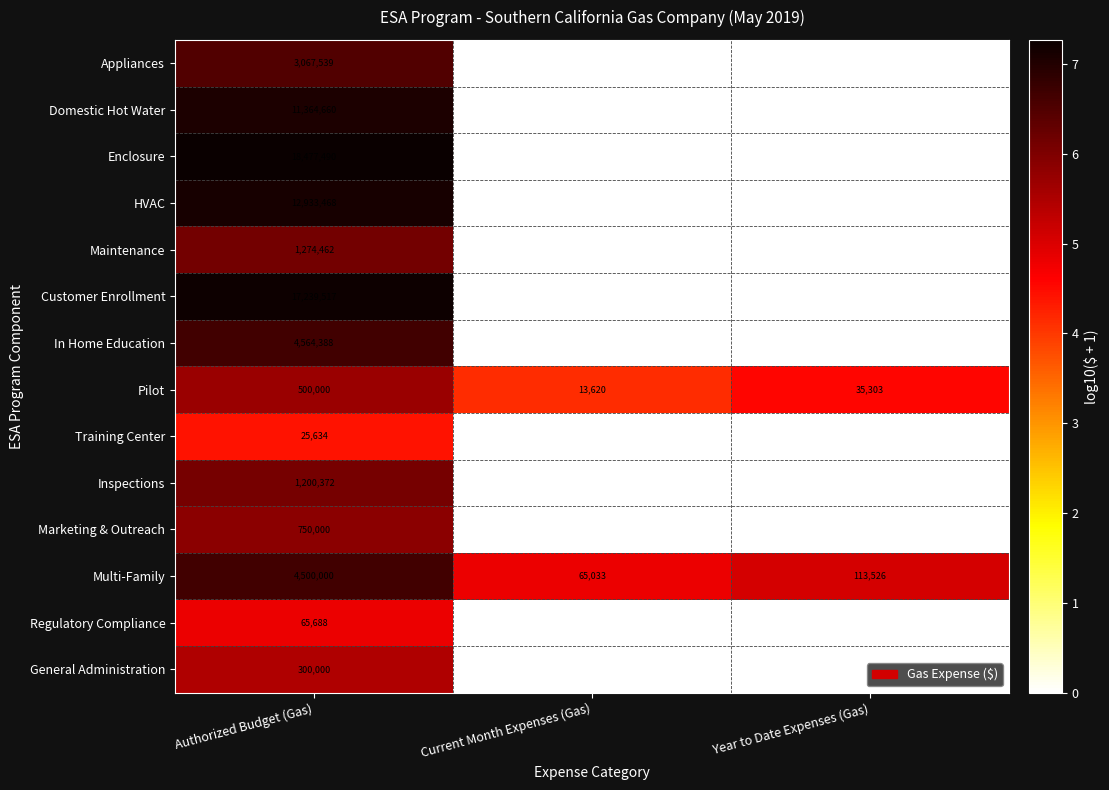

The Multi-Family series shows 113526 at Year to Date Expenses (Gas). True or false?

True